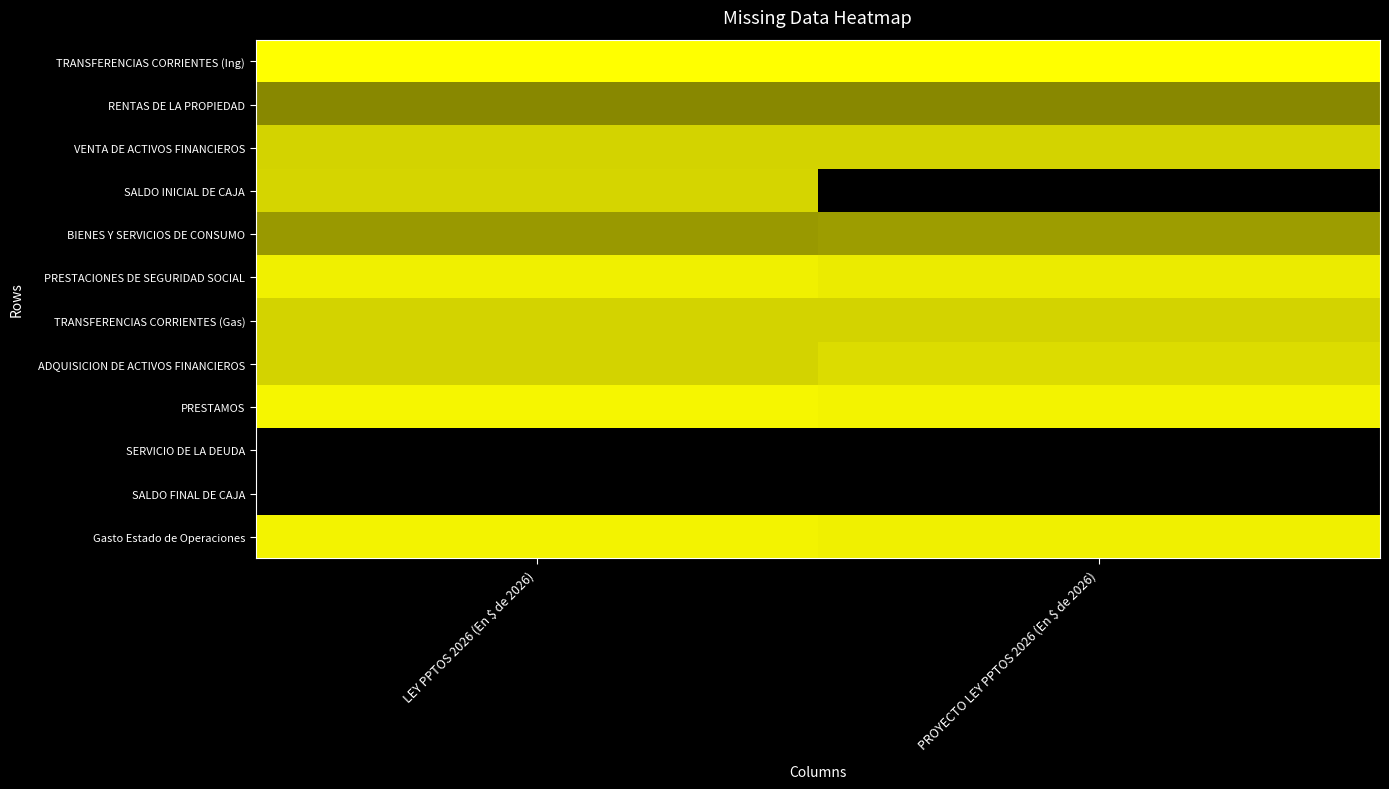

Between LEY PPTOS 2026 (En $ de 2026) and PROYECTO LEY PPTOS 2026 (En $ de 2026), which series saw the biggest shift?

SALDO INICIAL DE CAJA